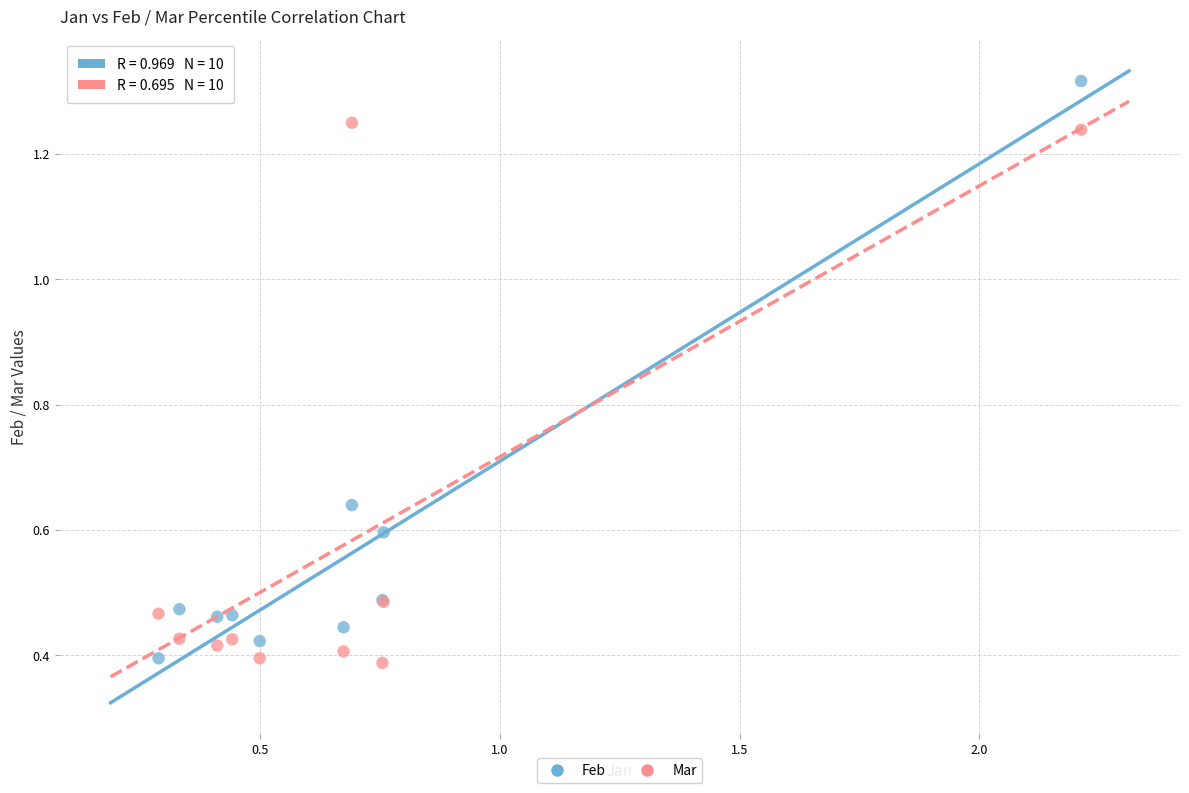

Which series contains the highest Y value?

Feb